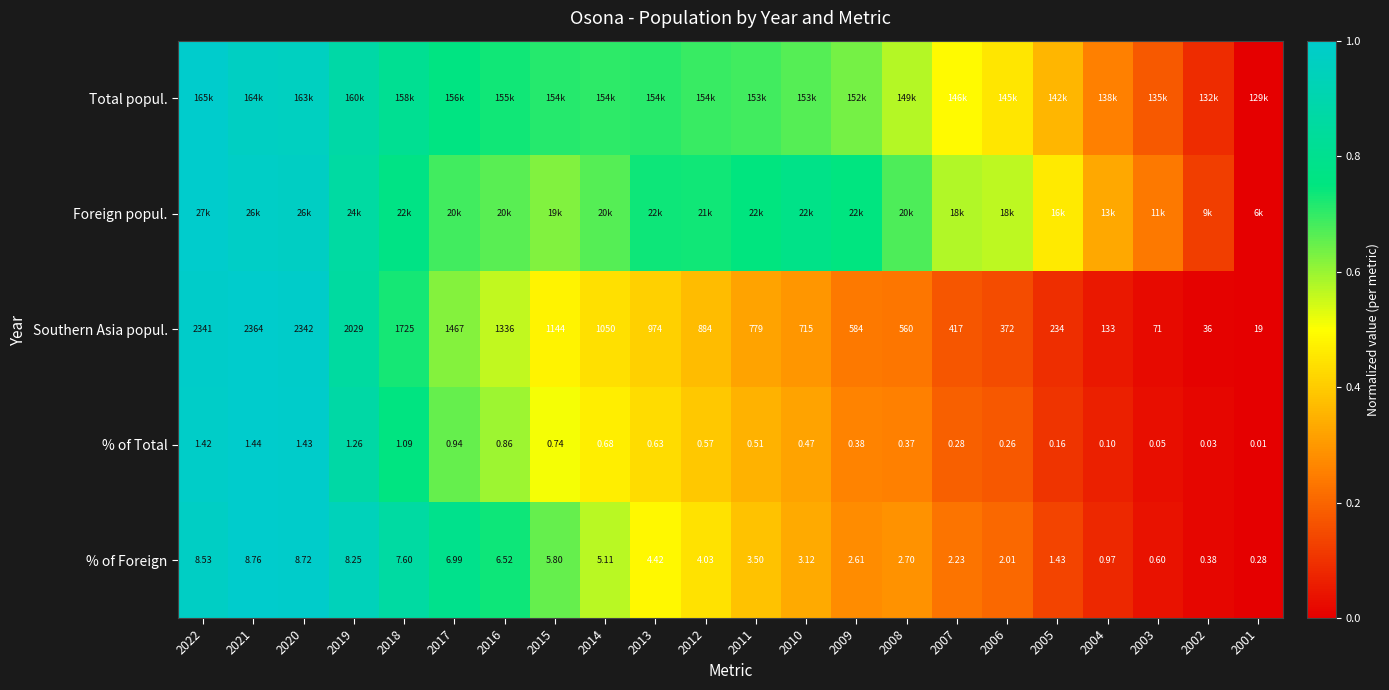

The Southern Asia popul. series shows -0.4 at 2001. True or false?

False